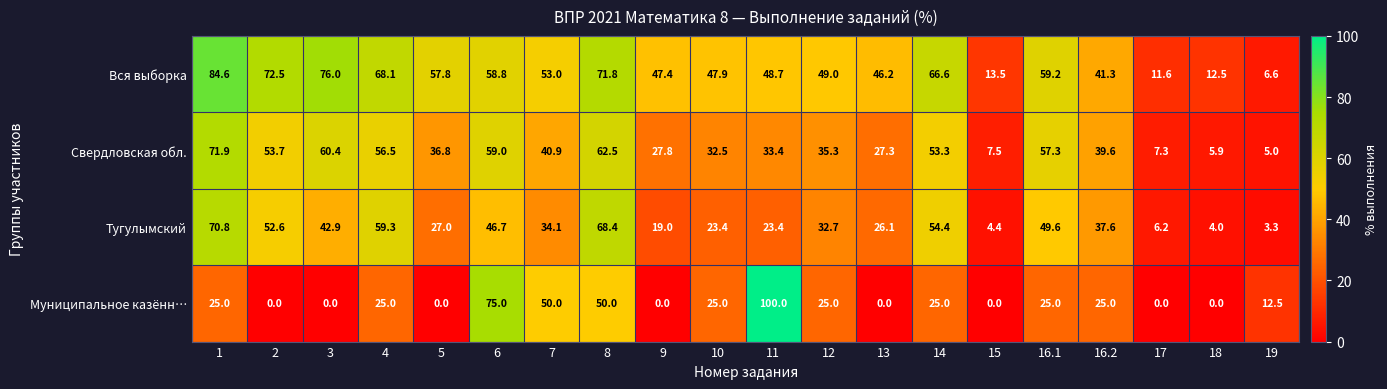

What is the minimum value for Тугулымский?

3.3